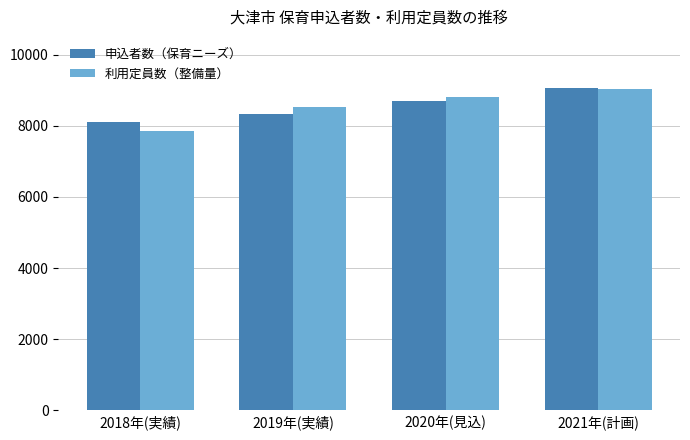

Between 2018年(実績) and 2019年(実績), which series saw the biggest shift?

利用定員数（整備量）